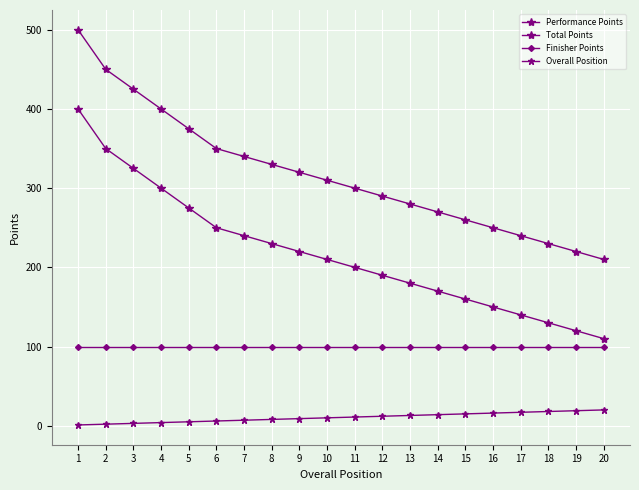

At which category is the sum across all series the highest?

1